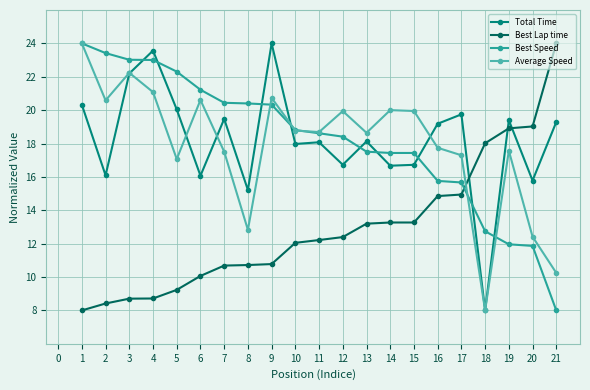

Read the Best Lap time value at 15.

13.3